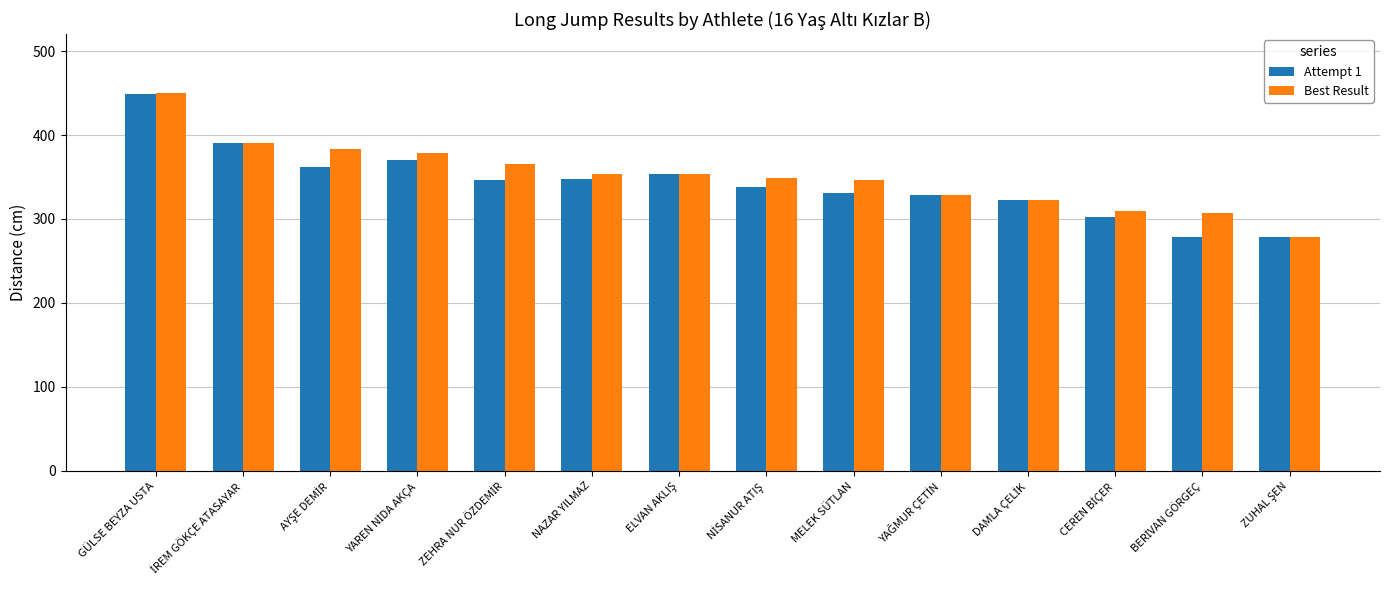

How many data points does each series have?

14